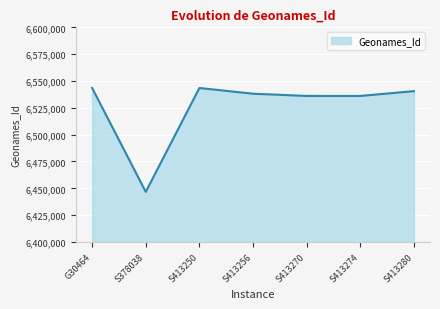

The value at S413250 is 2796658. True or false?

False